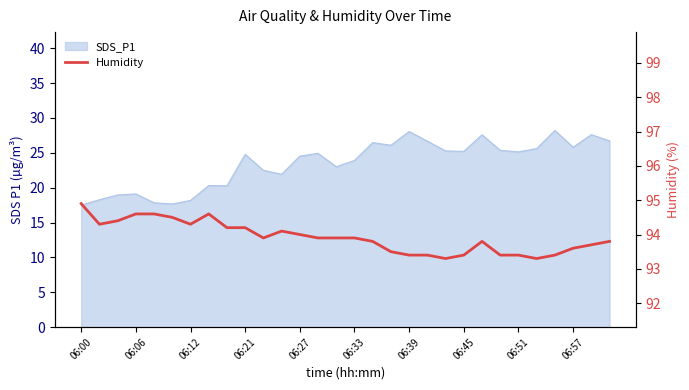

What is the average value?

93.9